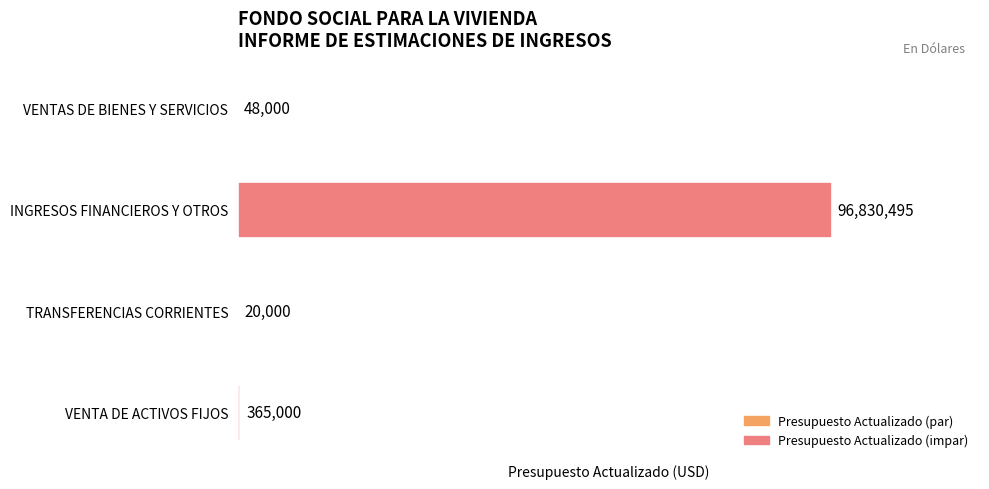

What is the ratio of the value at VENTA DE ACTIVOS FIJOS to the value at VENTAS DE BIENES Y SERVICIOS?

7.6